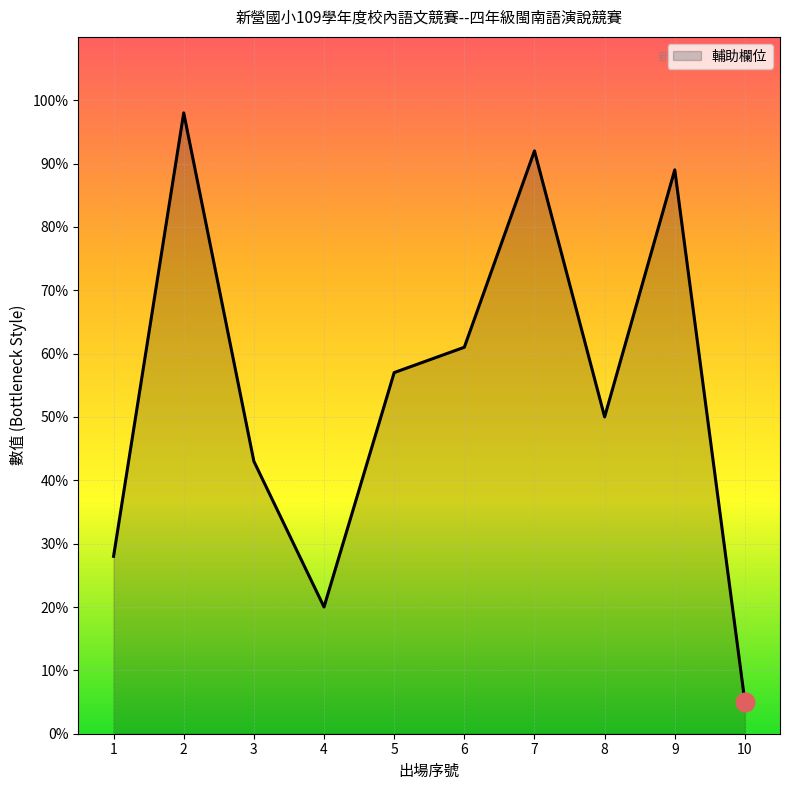

Approximately how many times larger is the value at 7 compared to 2?

0.9